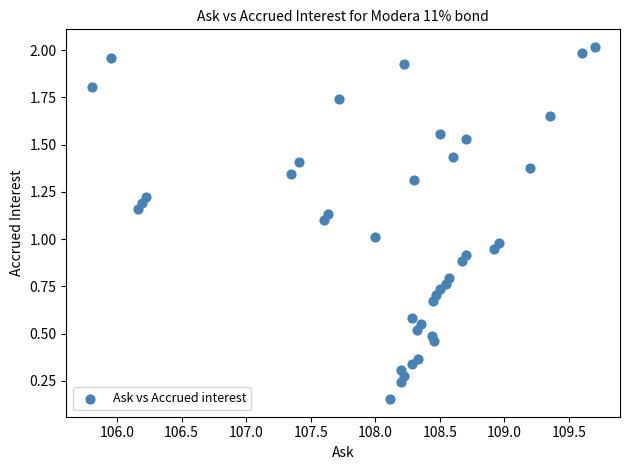

What is the range of X values (max minus min)?

3.9